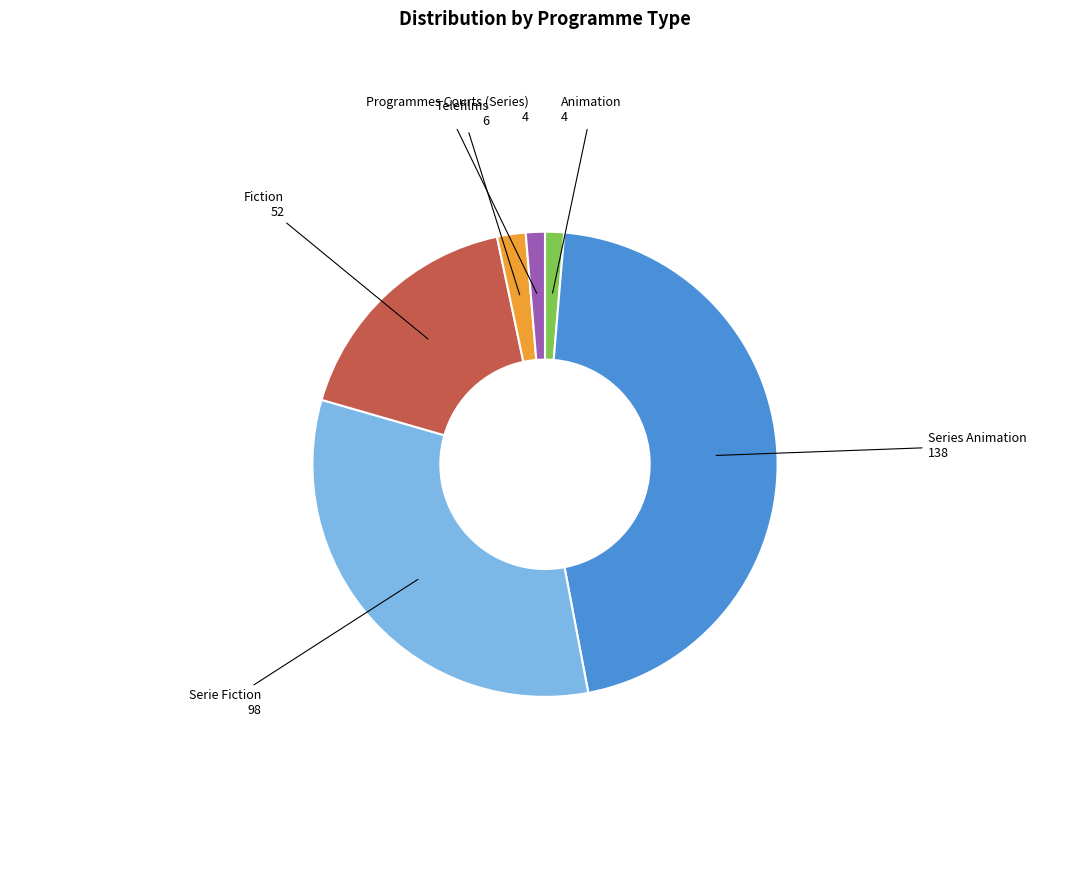

Does any single category account for the majority?

No